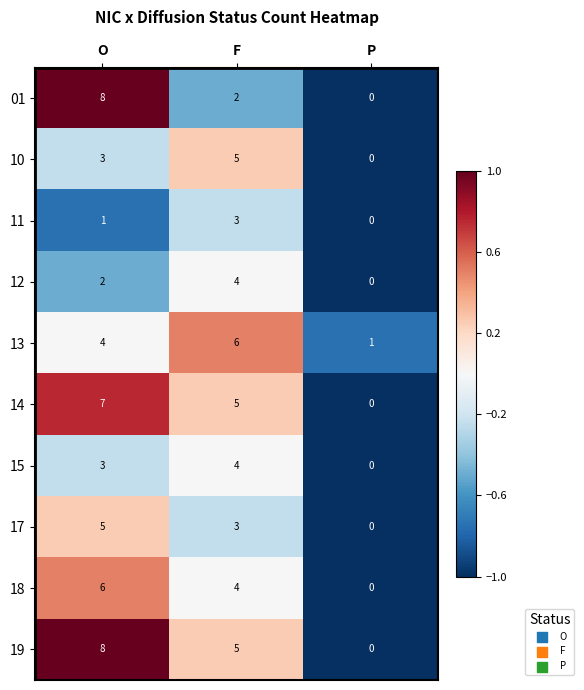

What is the difference between the highest and lowest values at O?

7